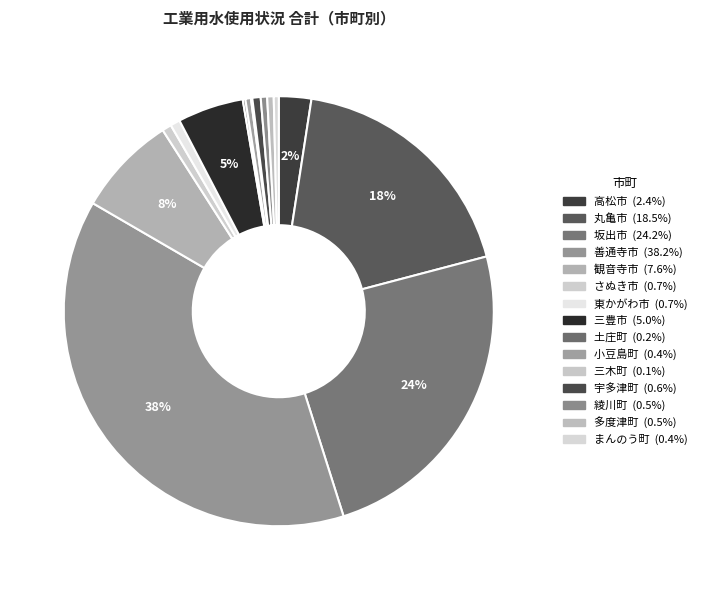

Between 三豊市 and 丸亀市, which is larger?

丸亀市